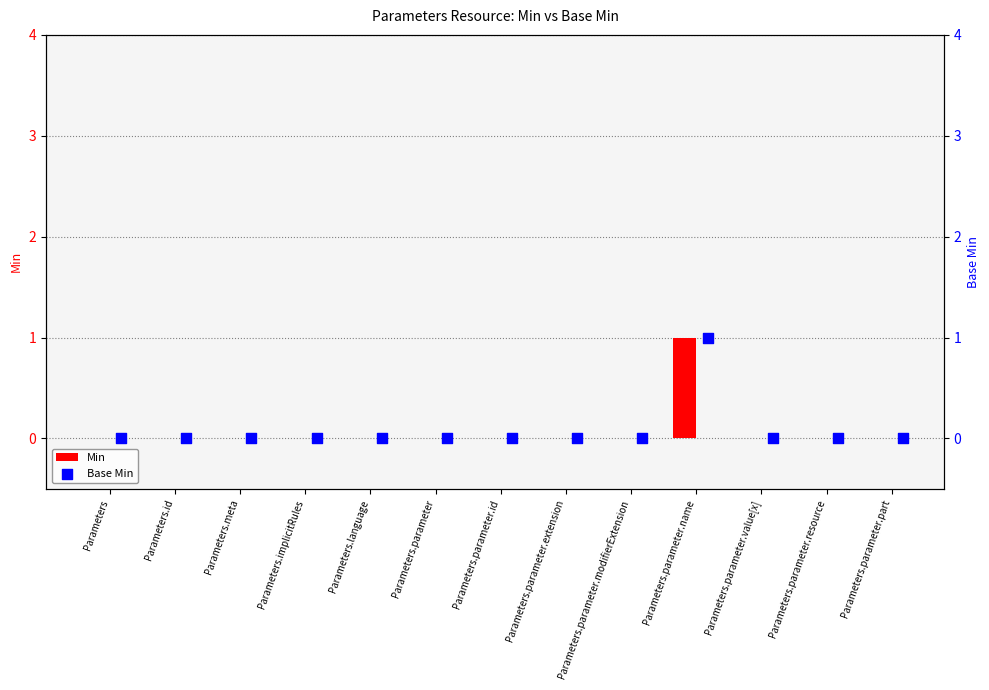

Which series contains the lowest Y value?

Min